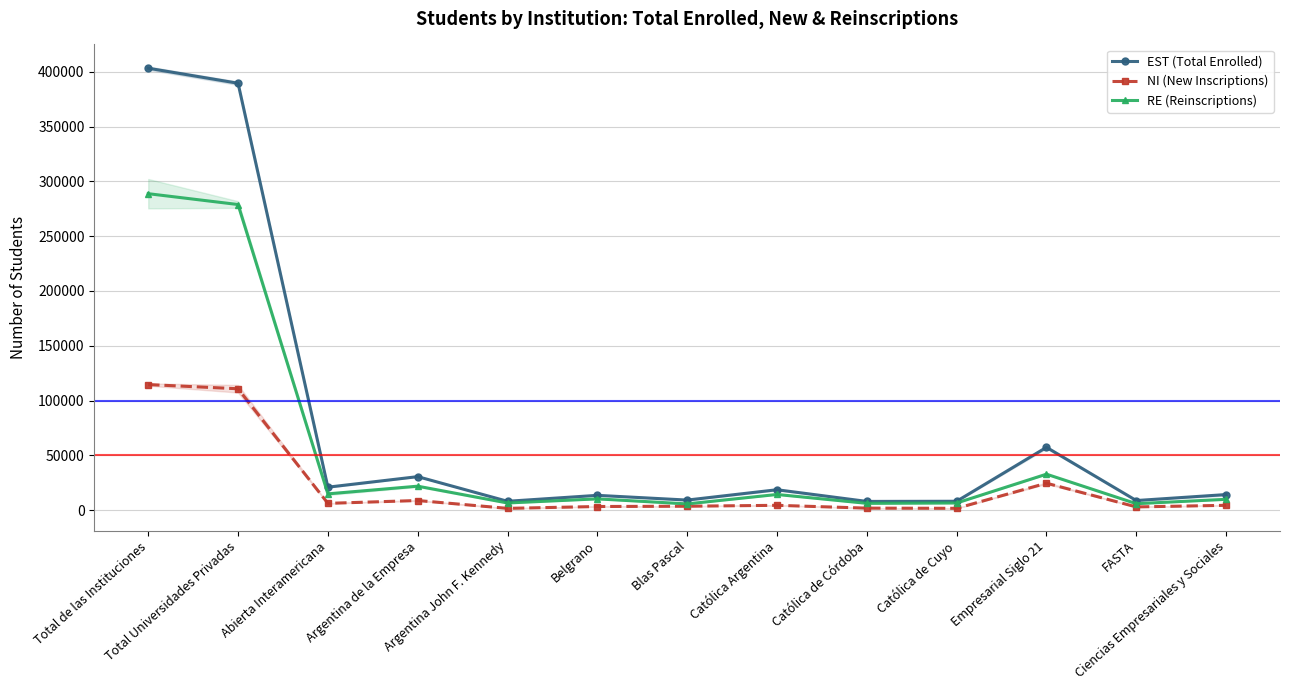

What is the sum of all RE (Reinscriptions) values?

701730